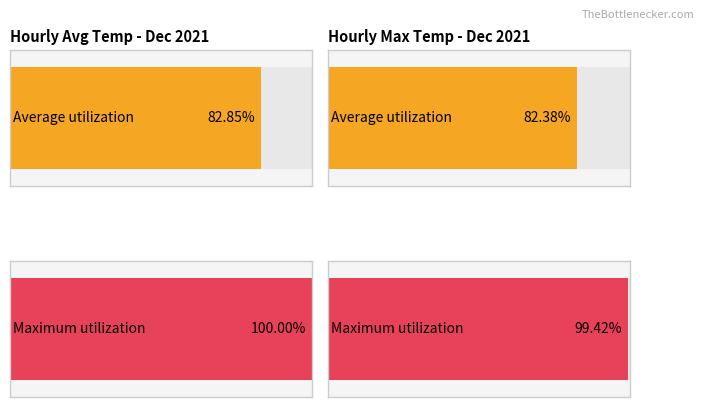

Which series has the largest range (max minus min)?

Maximum utilization